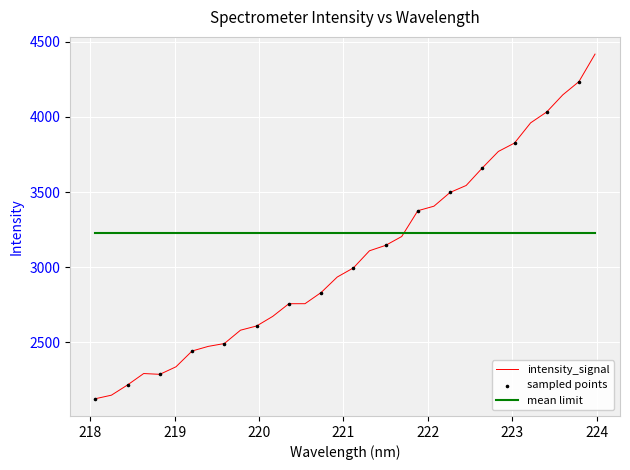

Which series has the largest range (max minus min)?

intensity_signal